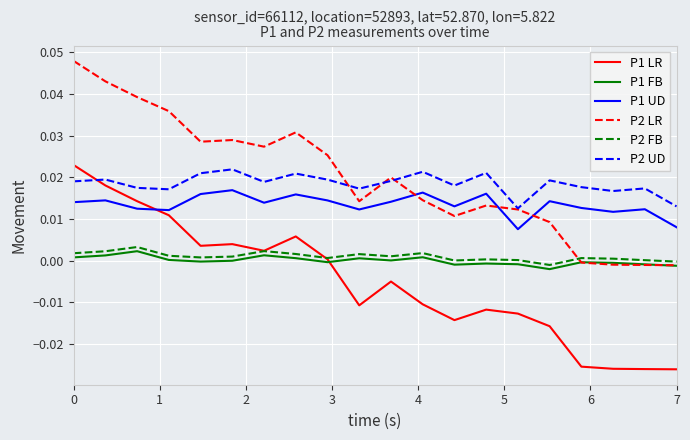

After their last crossing, which series has the higher values: P1 LR or P1 UD?

P1 UD